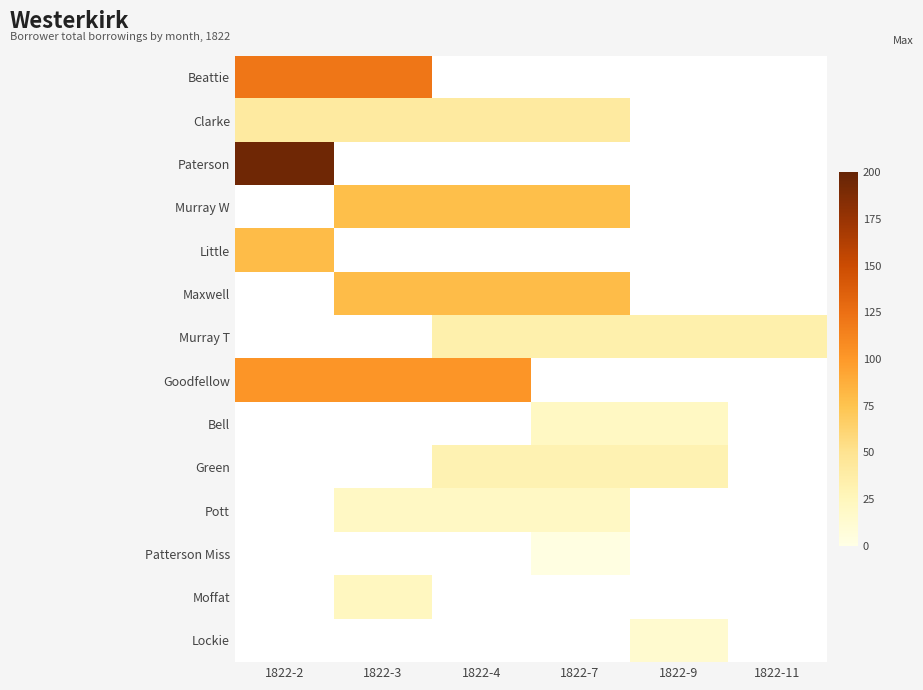

How many positive values does the Little series have?

1